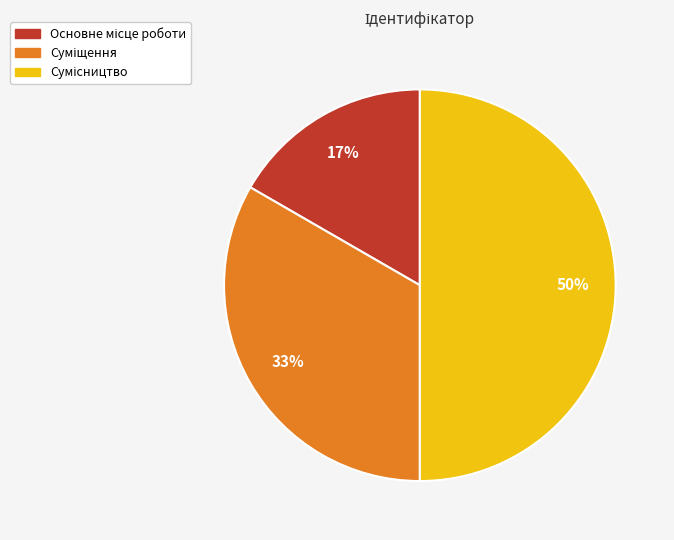

To the nearest percent, what is the average slice percentage?

33%